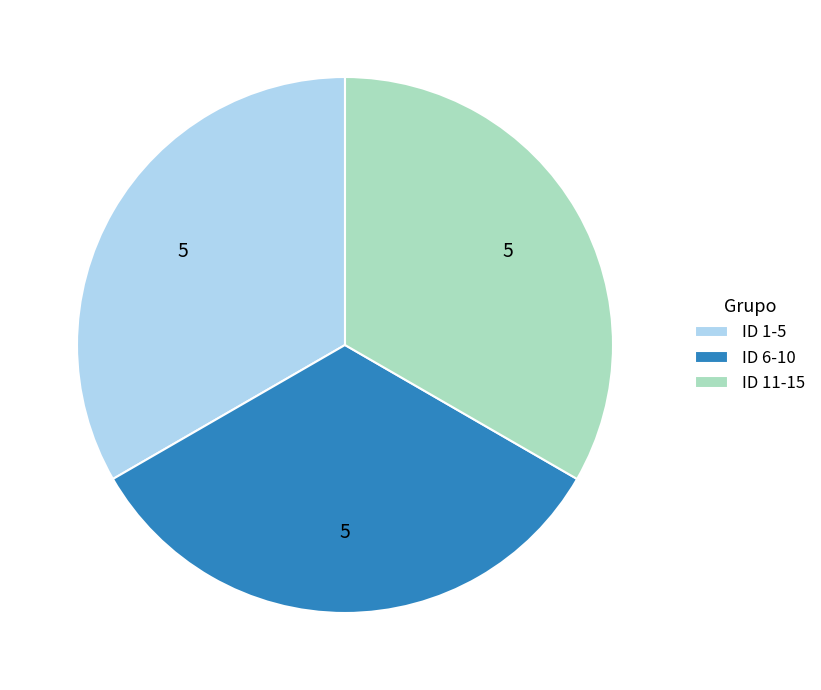

What is the ratio of the value at ID 1-5 to the value at ID 11-15?

1.0